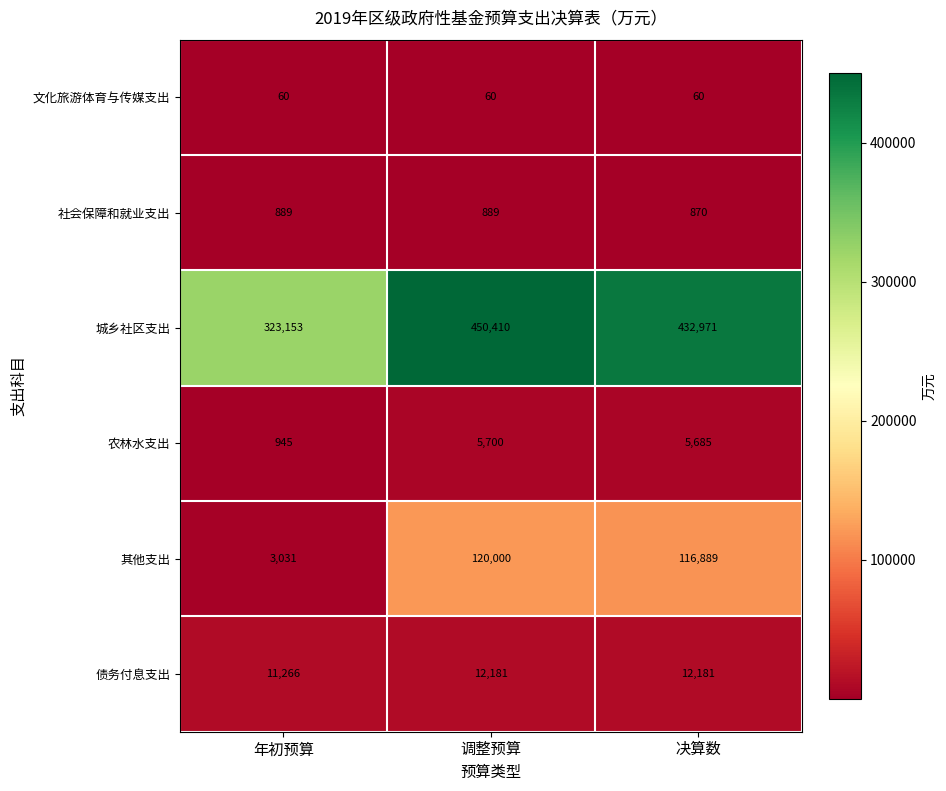

The value of 城乡社区支出 at 决算数 is 432971. True or false?

True